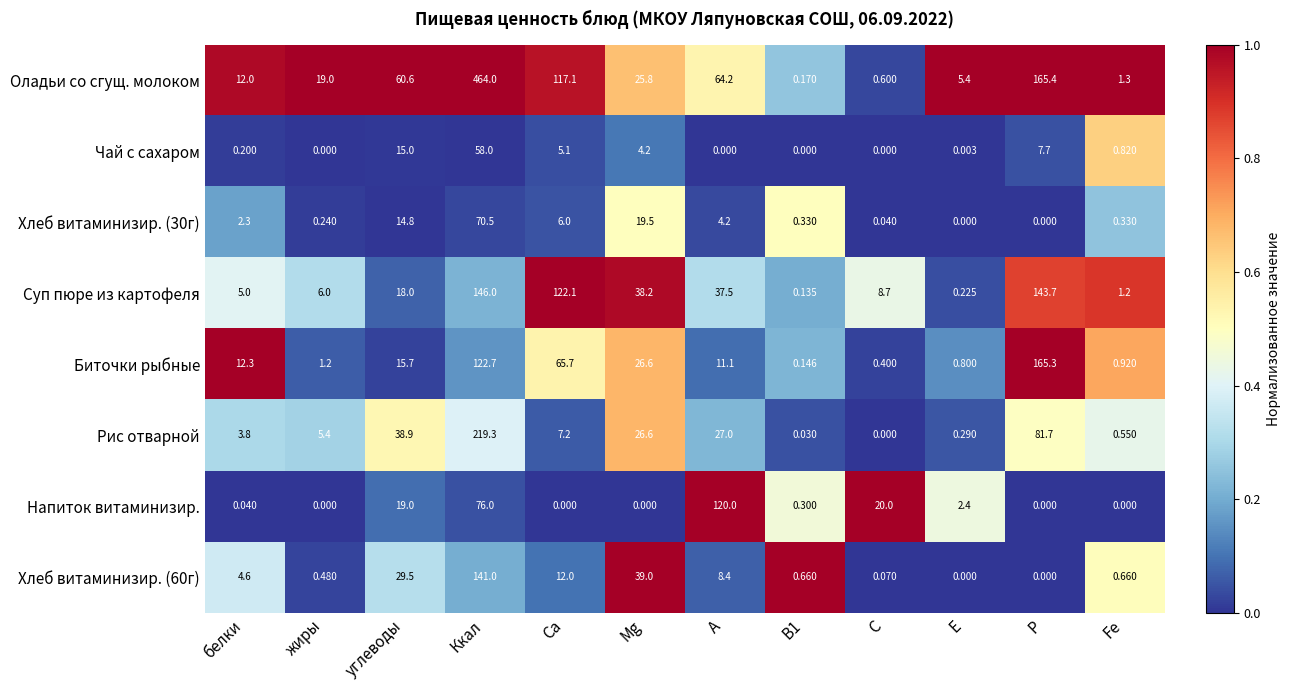

How many distinct data groups are displayed?

8